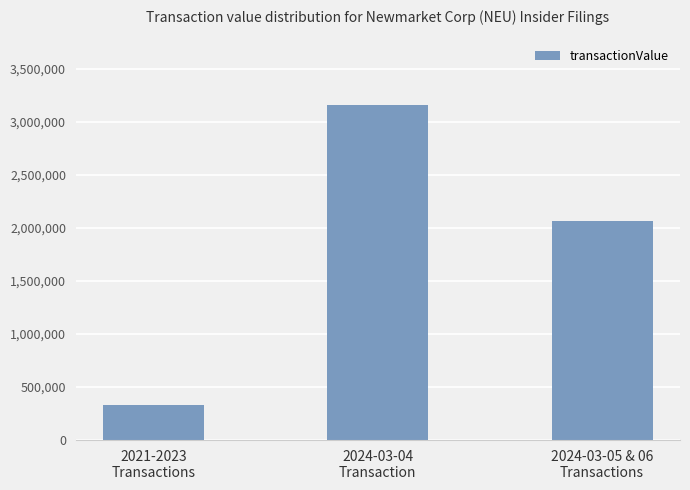

The chart shows a value of 2065932 at 2024-03-05 & 06
Transactions. True or false?

True